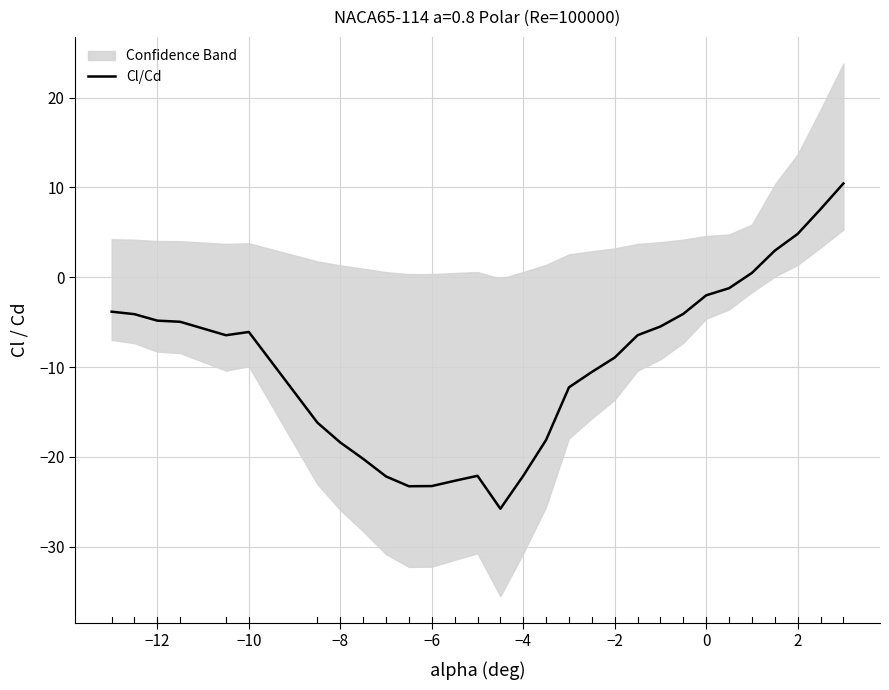

How many interior local valleys (lower than both neighbors) does the data have?

3